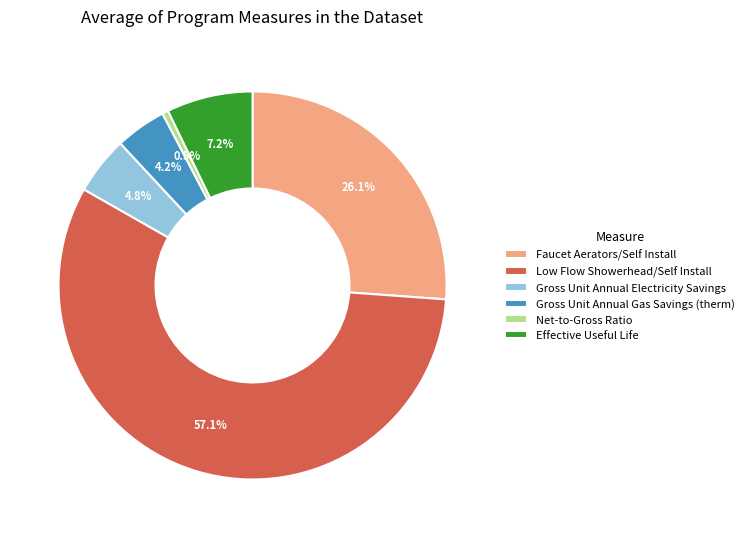

Count the number of slices in the pie.

6